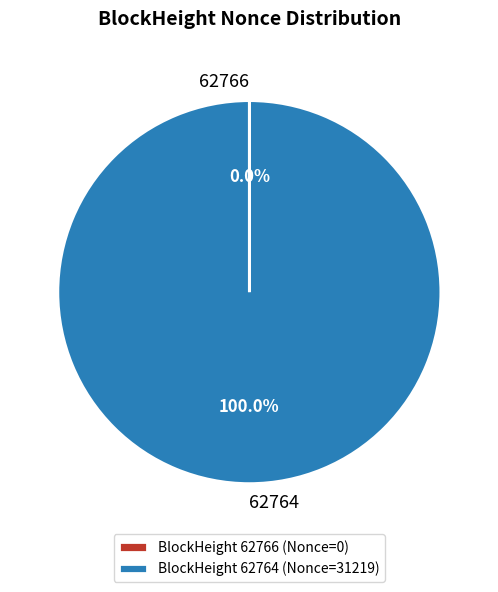

Does any single category account for the majority?

Yes